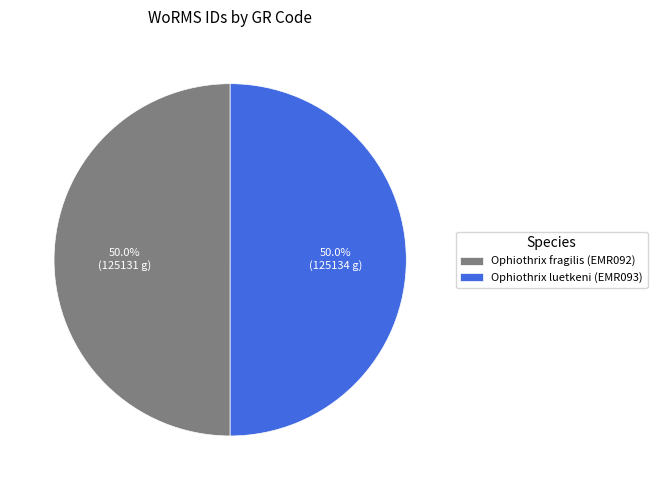

To the nearest percent, what portion does Ophiothrix luetkeni (EMR093) represent?

50%